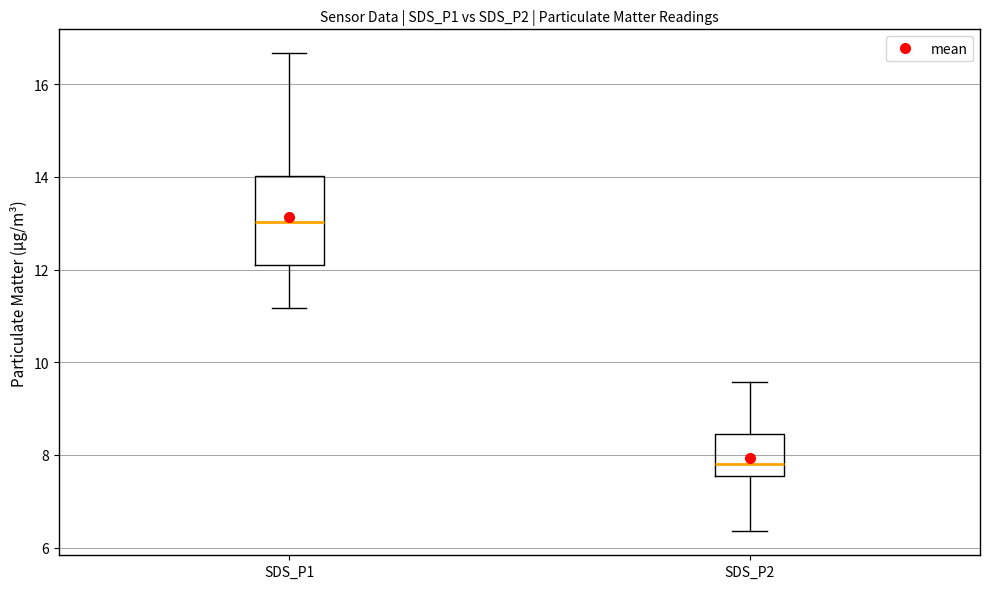

Where does the median line of the box for SDS_P1 sit on the y-axis? The values are not printed on the chart, so give them approximately, as read against the axis.

13.0